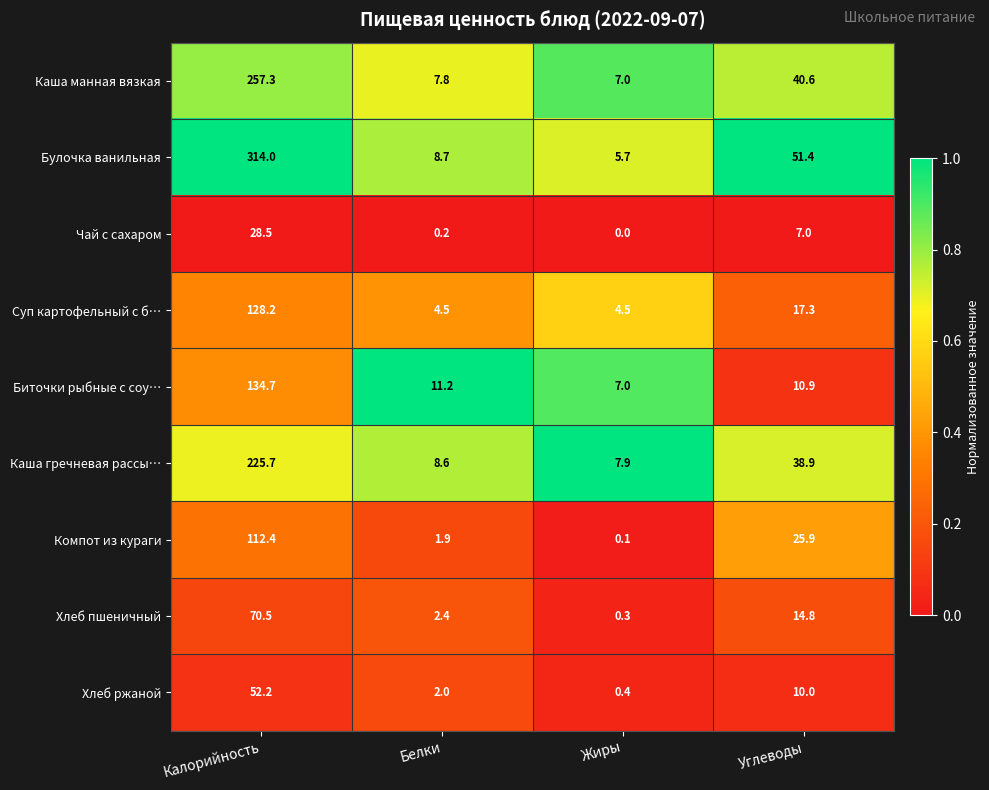

What is the average value of the Компот из кураги series?

35.1